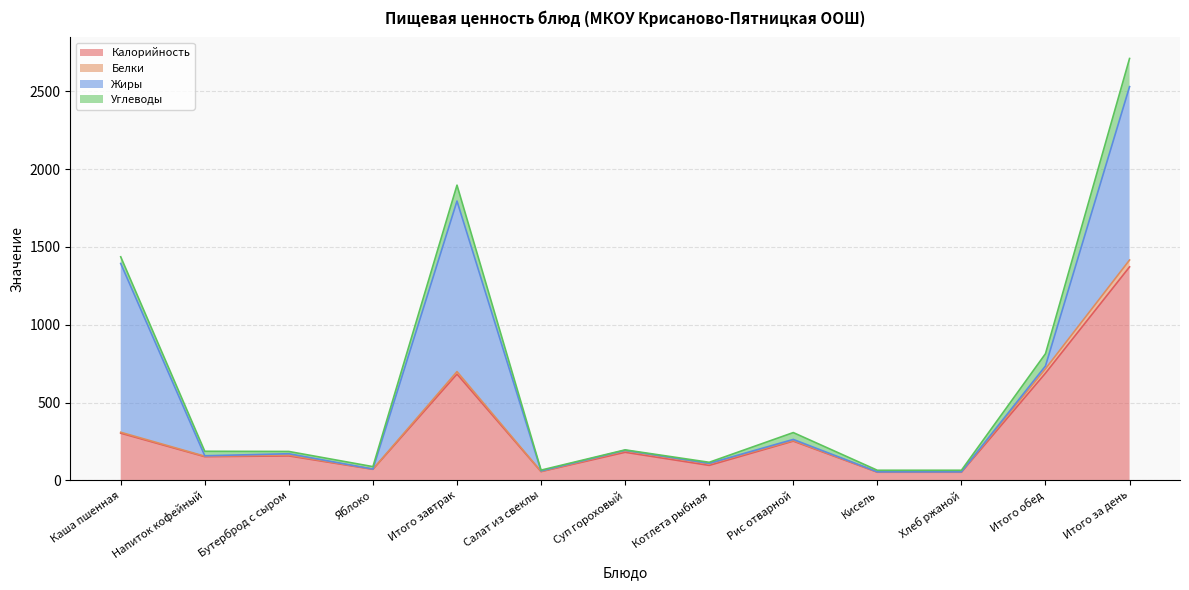

At which category is the sum across all series the highest?

Итого за день